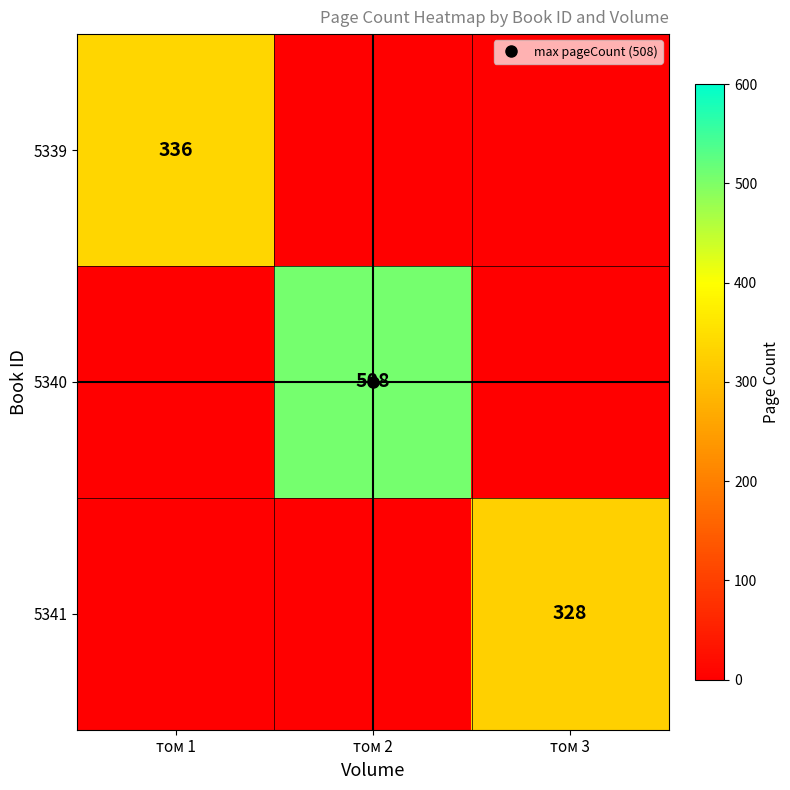

At which category does the chart reach its peak across all series?

том 2